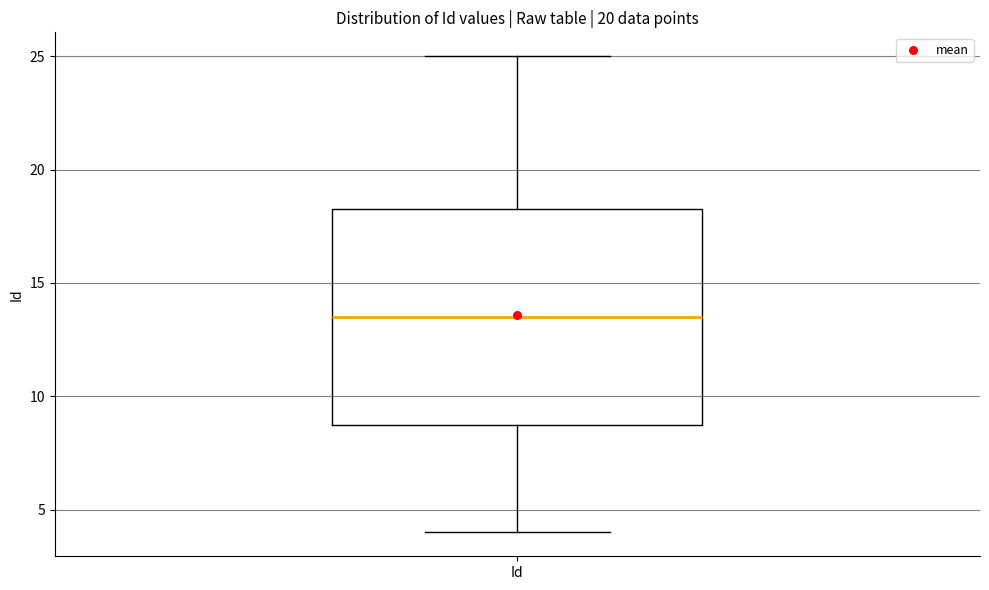

Transcribe this box plot: give where the median line is, the range the box spans, and where the two whiskers end, as read against the y-axis. The values are not printed on the chart, so give them approximately, as read against the axis.

median 13.5, box 9.0 to 18.5, whiskers 4.0 to 25.0